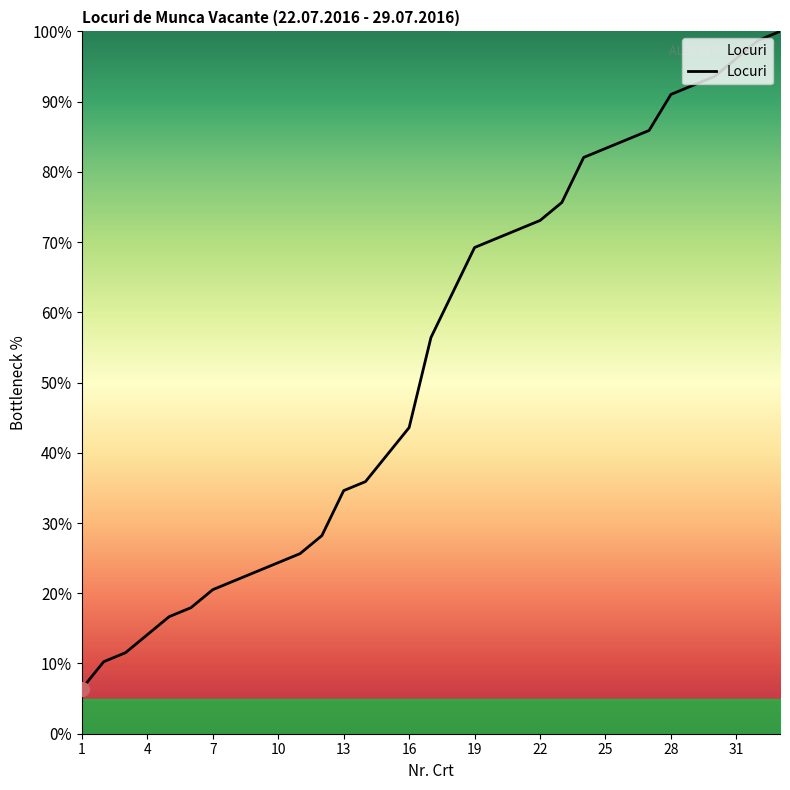

What is the difference between the maximum and minimum values?

93.6